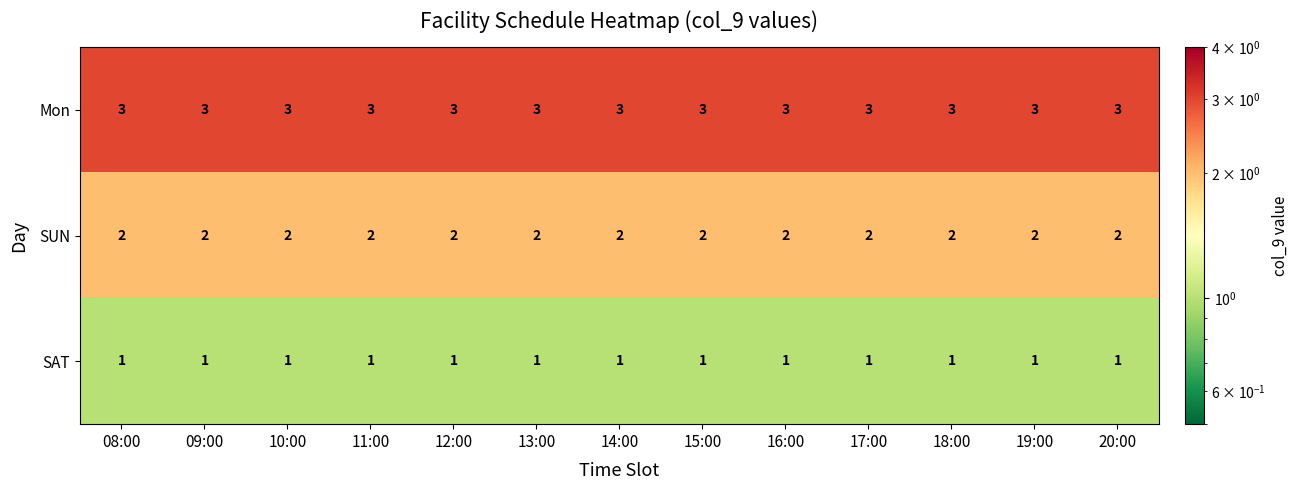

Rank the series at 08:00 from lowest to highest value.

SAT, SUN, Mon